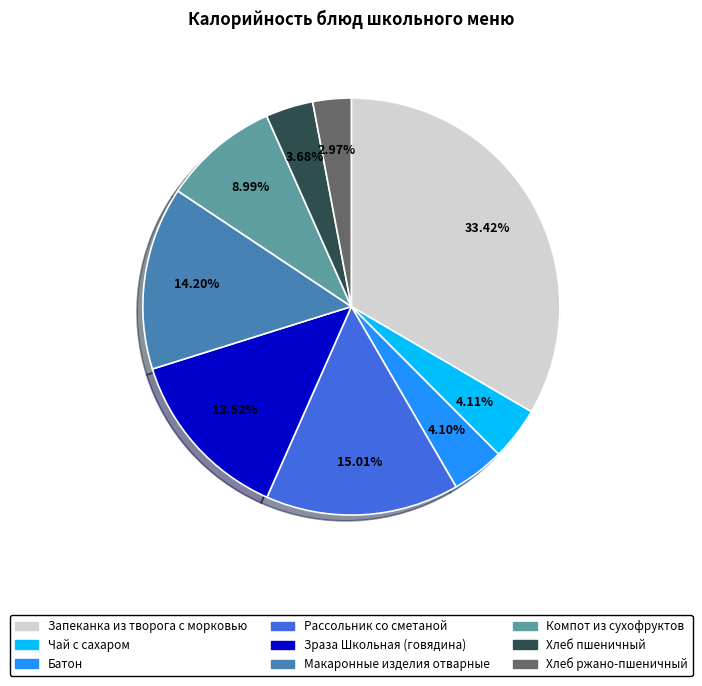

Which slice is the largest?

Запеканка из творога с морковью